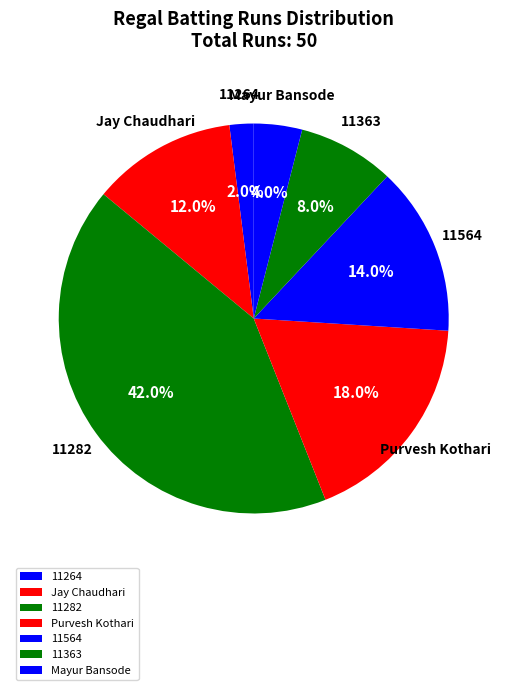

Which has a higher value, Mayur Bansode or Purvesh Kothari?

Purvesh Kothari